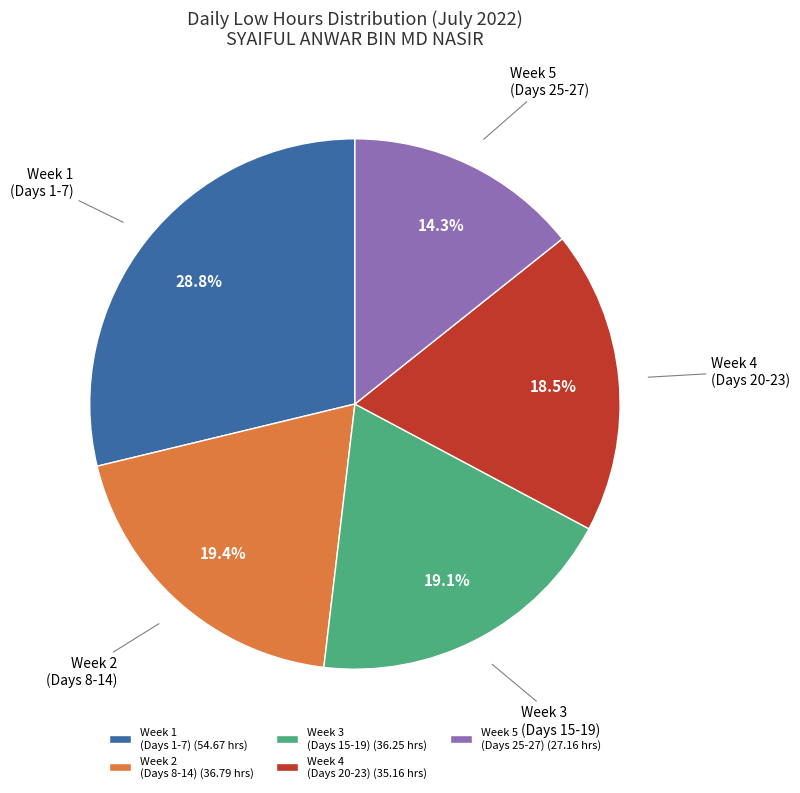

How many segments does this pie chart have?

5